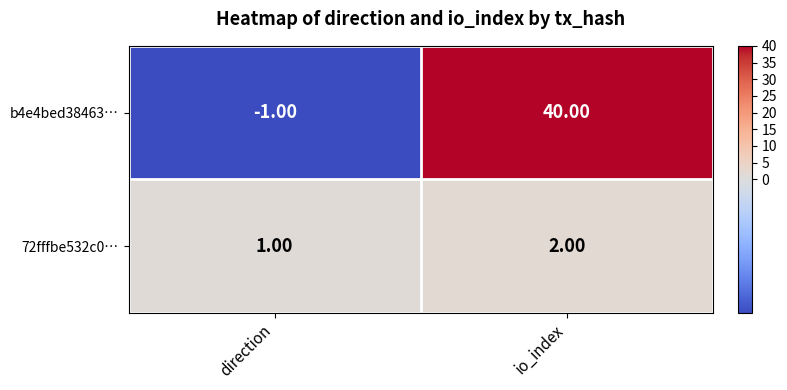

Rank the series at direction from highest to lowest value.

72fffbe532c0…, b4e4bed38463…